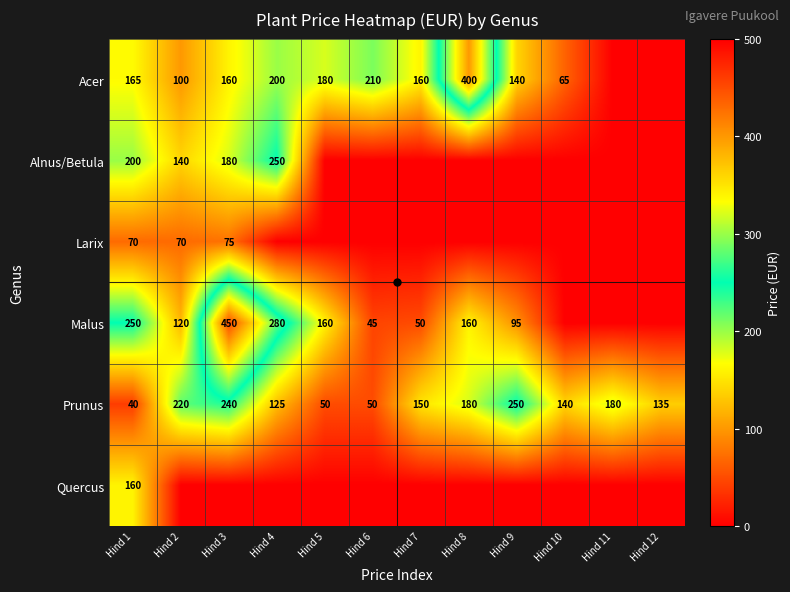

The Prunus series shows 220 at Hind 2. True or false?

True